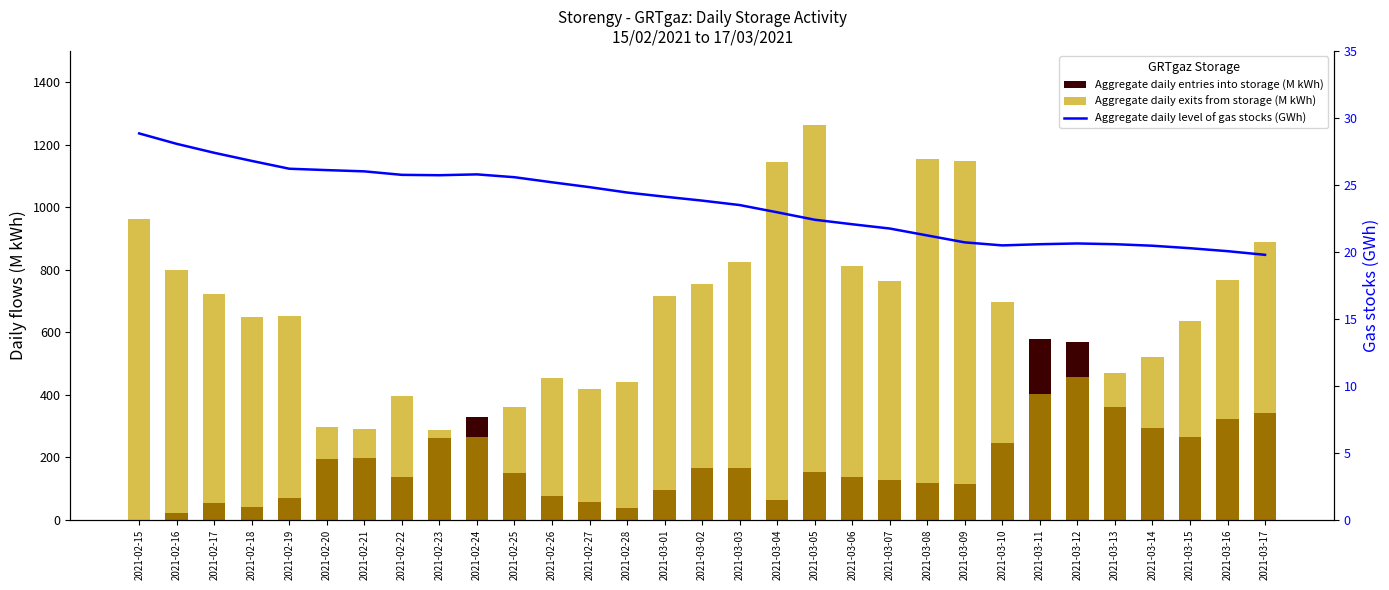

What is the sum of the Aggregate daily exits from storage (M kWh) values at 2021-03-12 and 2021-03-13?

927.9